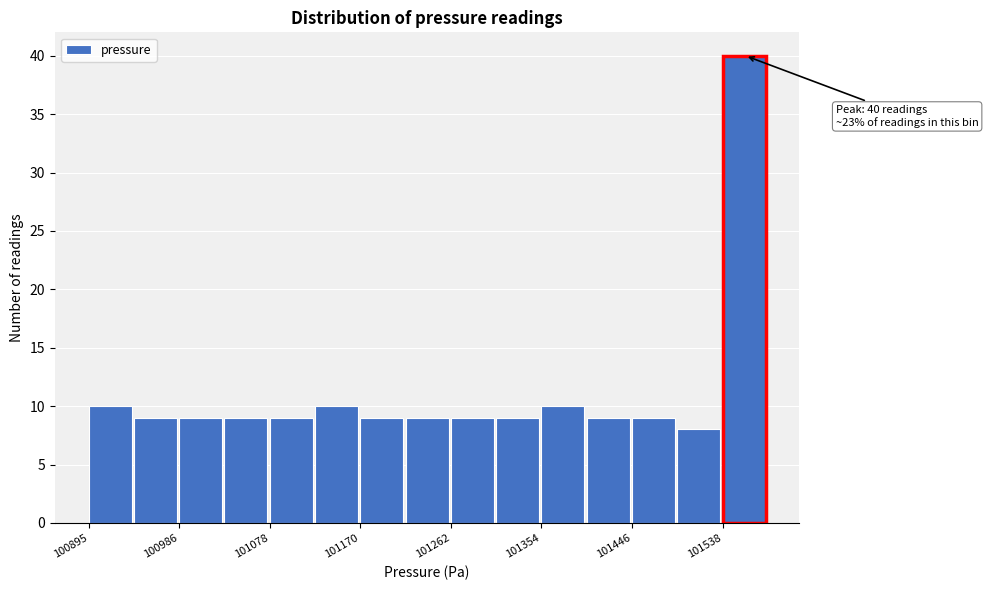

Which range on the x-axis has the tallest bar?

101540 to 101580